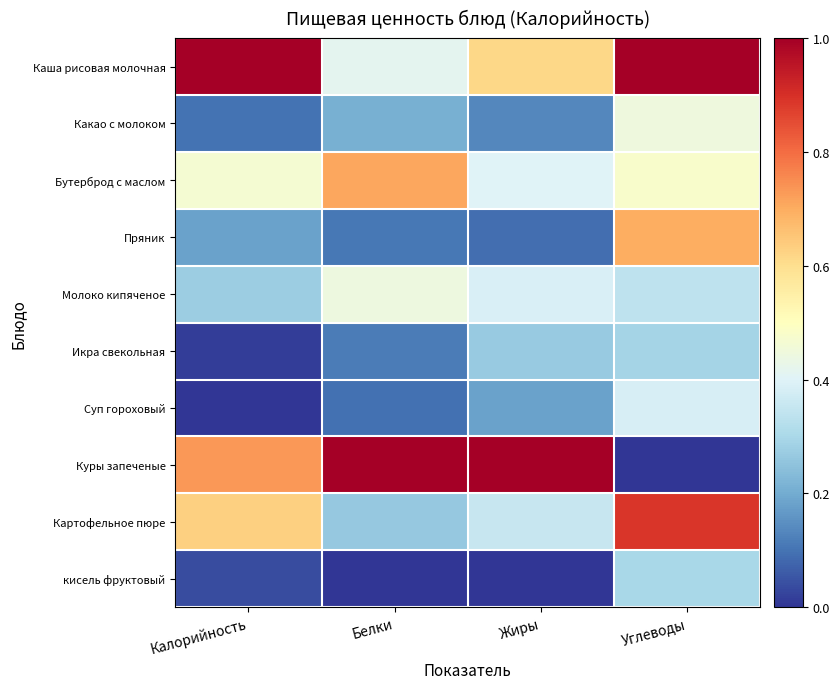

Between Калорийность and Жиры, which series saw the biggest shift?

Каша рисовая молочная